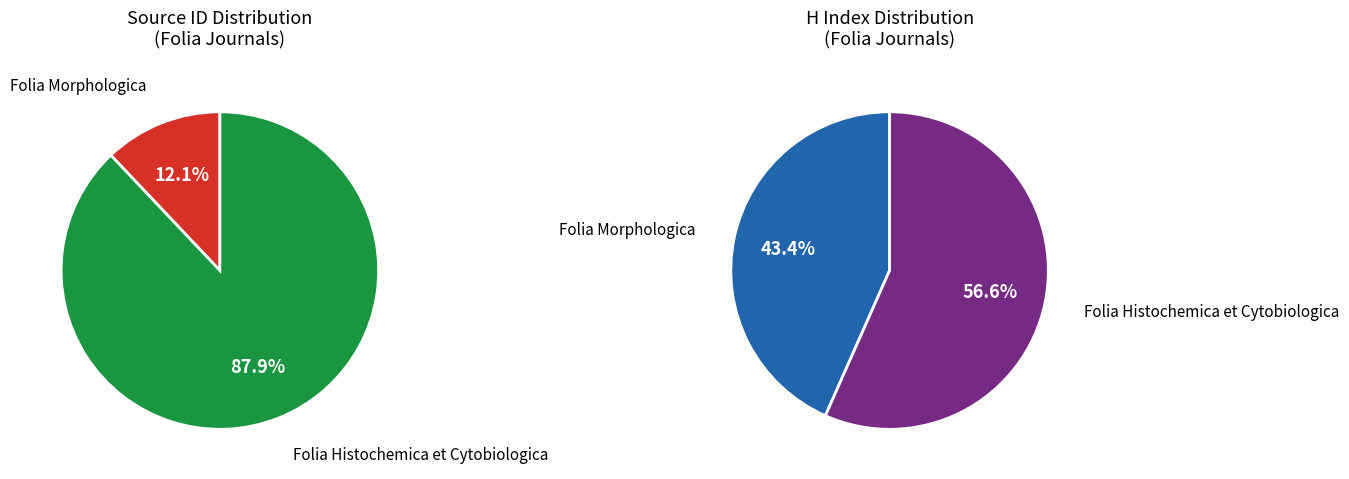

To the nearest percent, what portion does Folia Histochemica et Cytobiologica represent?

88%